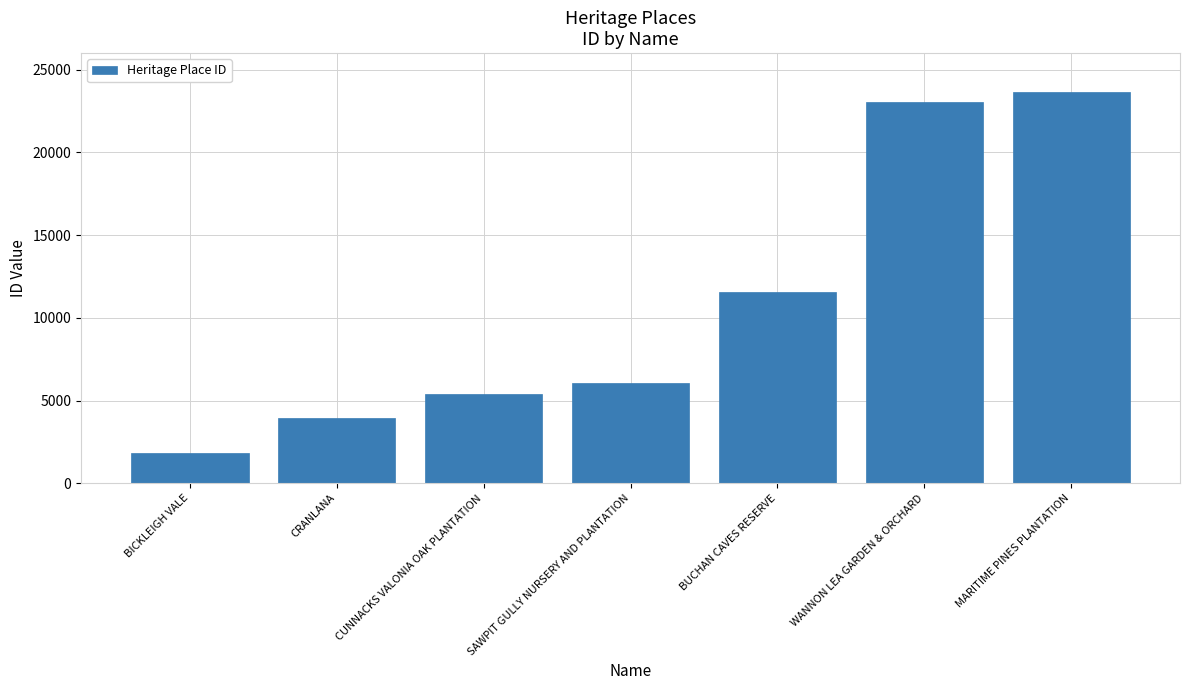

What value does the data have at BUCHAN CAVES RESERVE, to the nearest 10?

11580